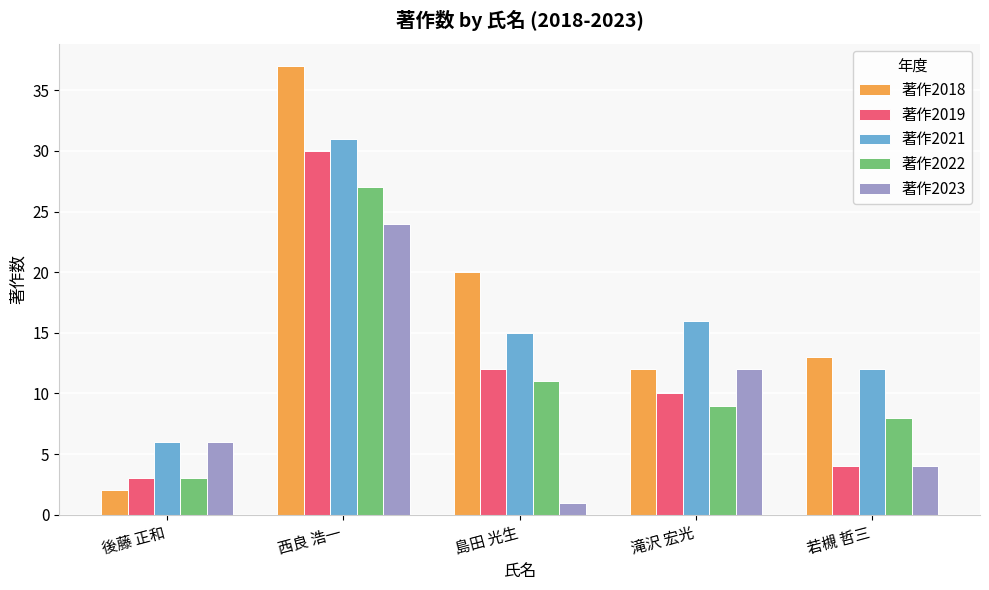

Is it true that 著作2022 equals 18 at 島田 光生?

False